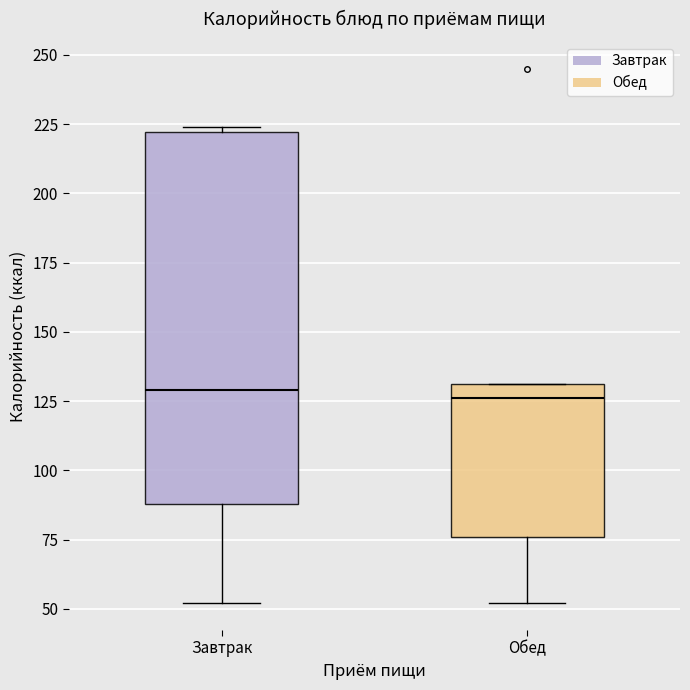

Where is the lower edge of the box for Обед on the y-axis? The values are not printed on the chart, so give them approximately, as read against the axis.

75